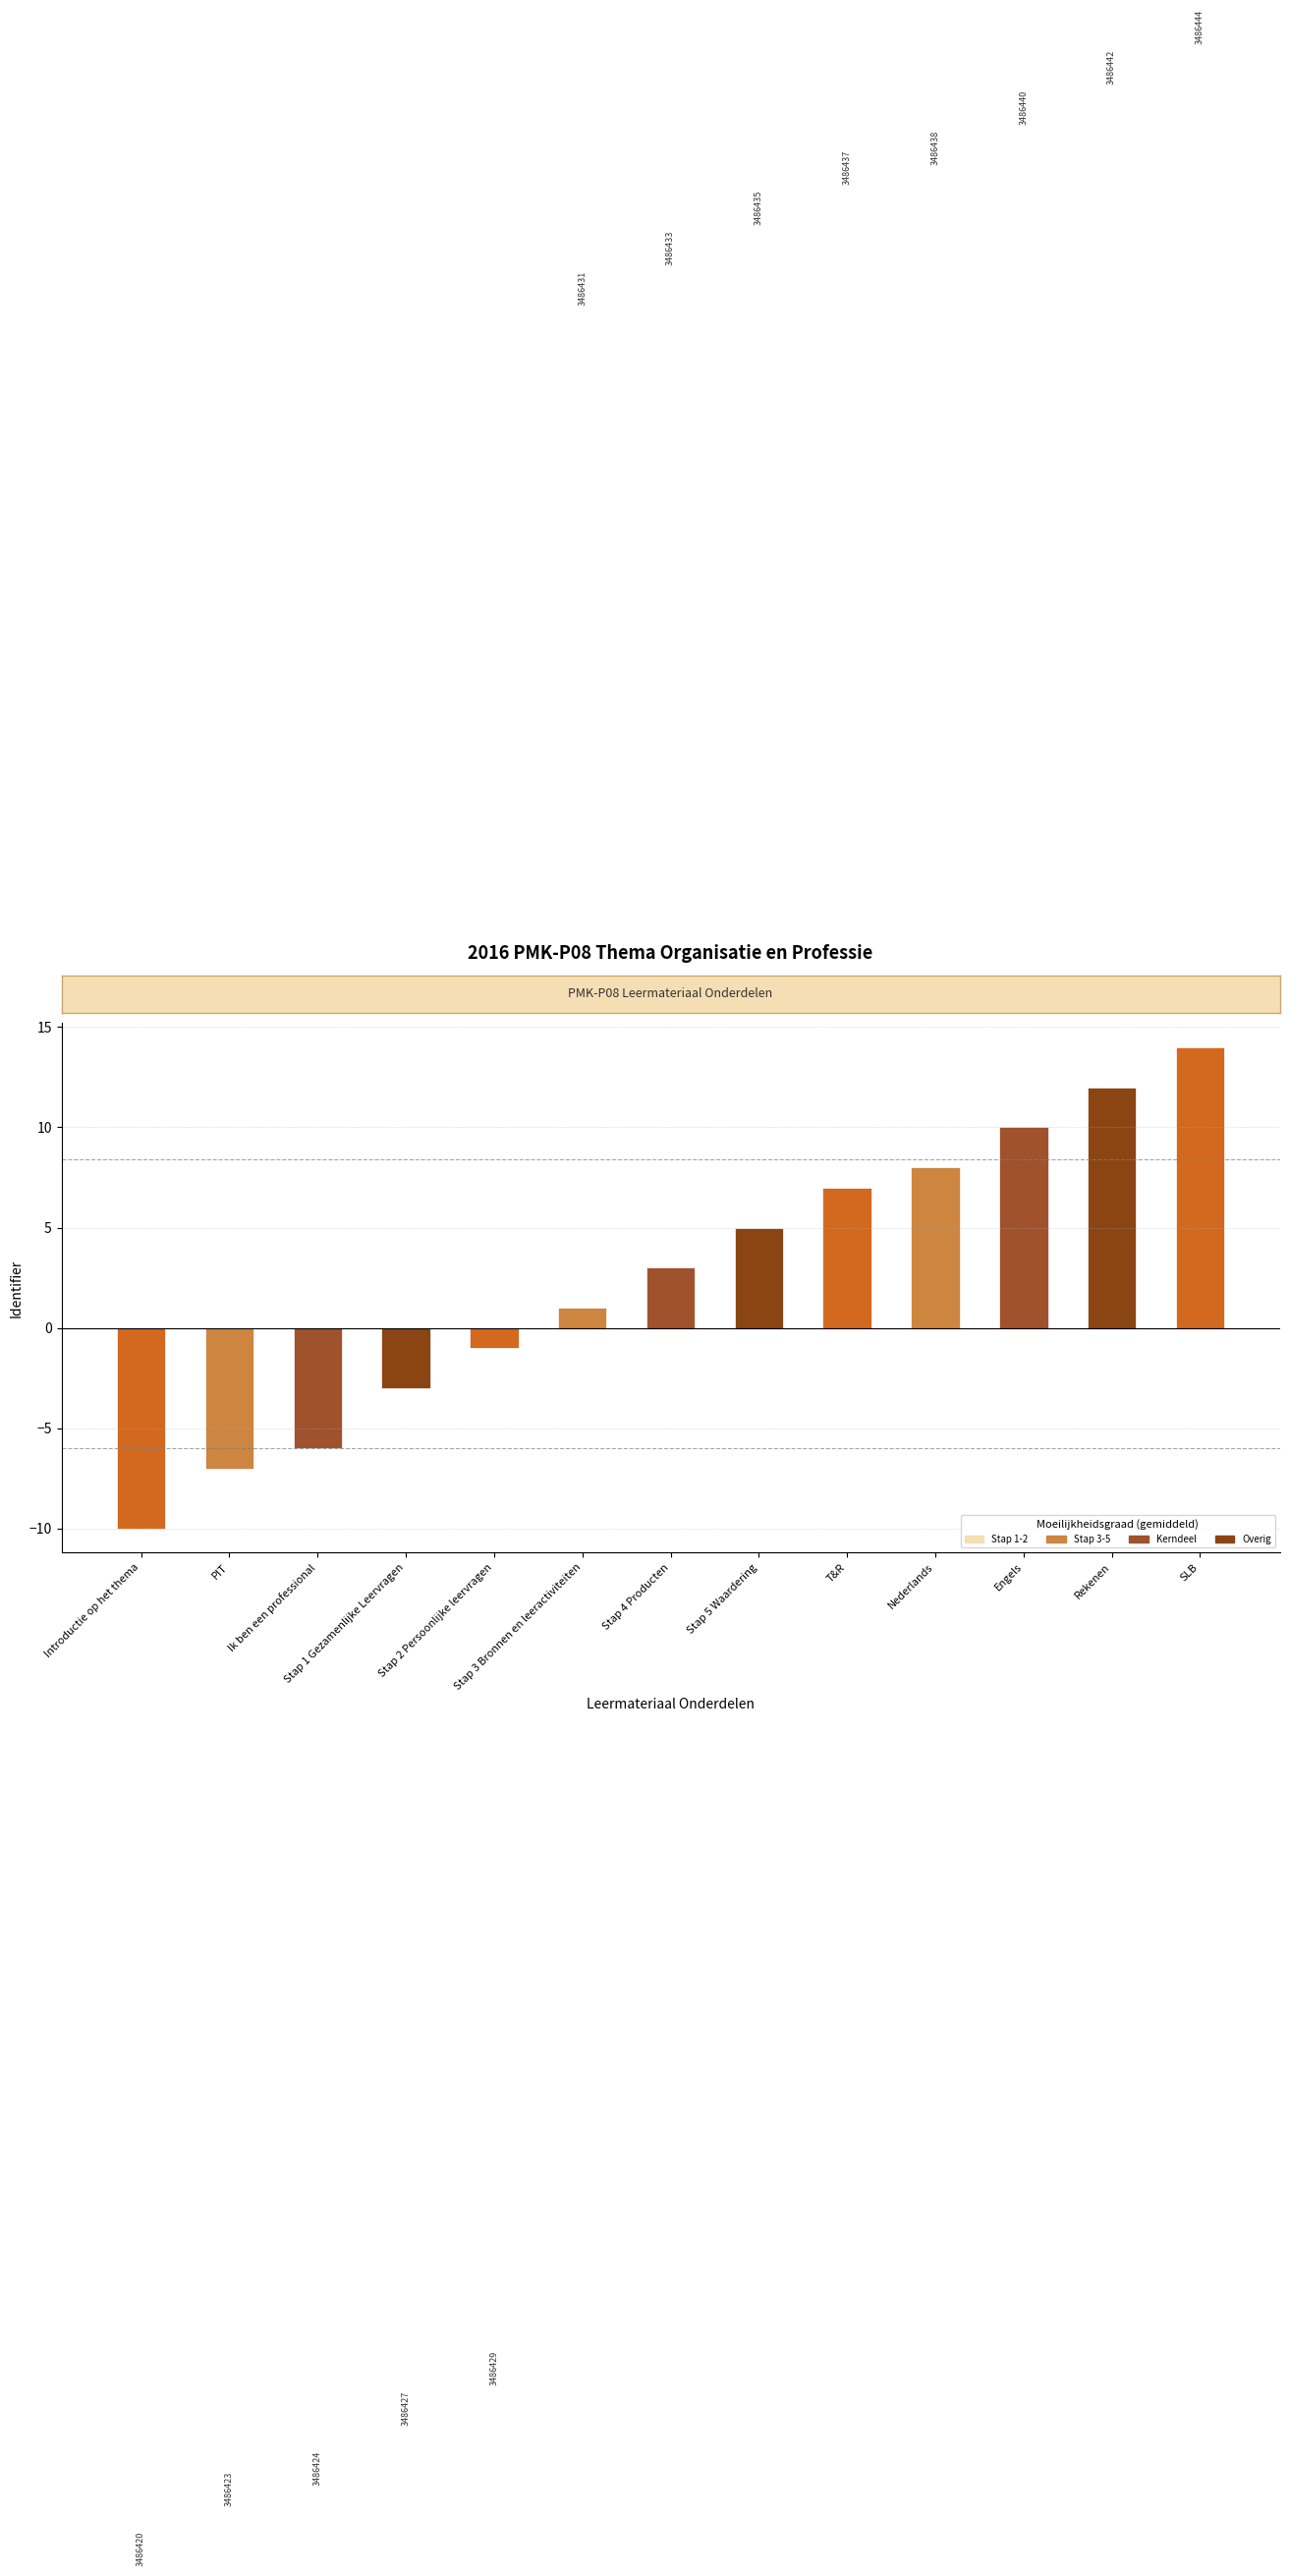

Rank the categories by value from lowest to highest.

Introductie op het thema, PIT, Ik ben een professional, Stap 1 Gezamenlijke Leervragen, Stap 2 Persoonlijke leervragen, Stap 3 Bronnen en leeractiviteiten, Stap 4 Producten, Stap 5 Waardering, T&R, Nederlands, Engels, Rekenen, SLB